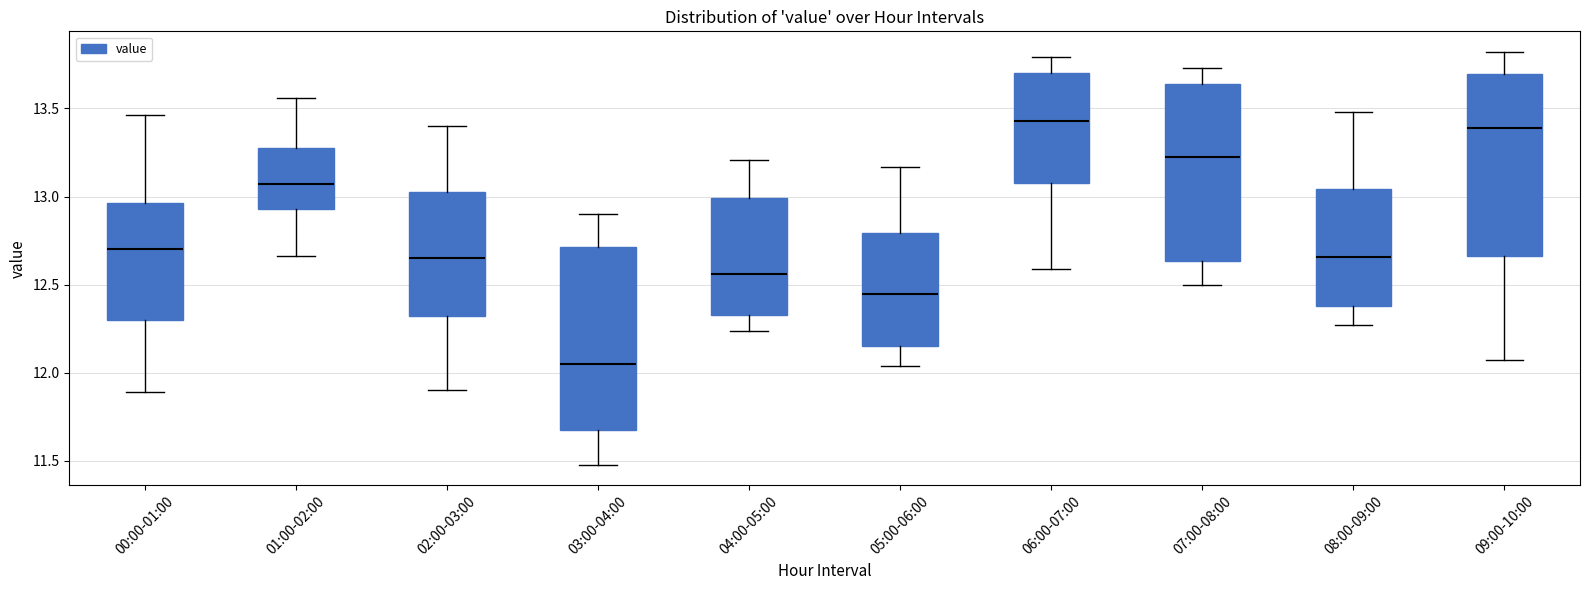

Reading left to right, read every box against the y-axis: the position of its median line, the range the box covers, and the ends of its whiskers. The values are not printed on the chart, so give them approximately, as read against the axis.

00:00-01:00: median 12.70, box 12.30 to 12.95, whiskers 11.90 to 13.45
01:00-02:00: median 13.05, box 12.95 to 13.30, whiskers 12.65 to 13.55
02:00-03:00: median 12.65, box 12.35 to 13.05, whiskers 11.90 to 13.40
03:00-04:00: median 12.05, box 11.70 to 12.70, whiskers 11.50 to 12.90
04:00-05:00: median 12.55, box 12.35 to 13.00, whiskers 12.25 to 13.20
05:00-06:00: median 12.45, box 12.15 to 12.80, whiskers 12.05 to 13.15
06:00-07:00: median 13.45, box 13.10 to 13.70, whiskers 12.60 to 13.80
07:00-08:00: median 13.25, box 12.65 to 13.65, whiskers 12.50 to 13.75
08:00-09:00: median 12.65, box 12.40 to 13.05, whiskers 12.25 to 13.50
09:00-10:00: median 13.40, box 12.65 to 13.70, whiskers 12.05 to 13.80